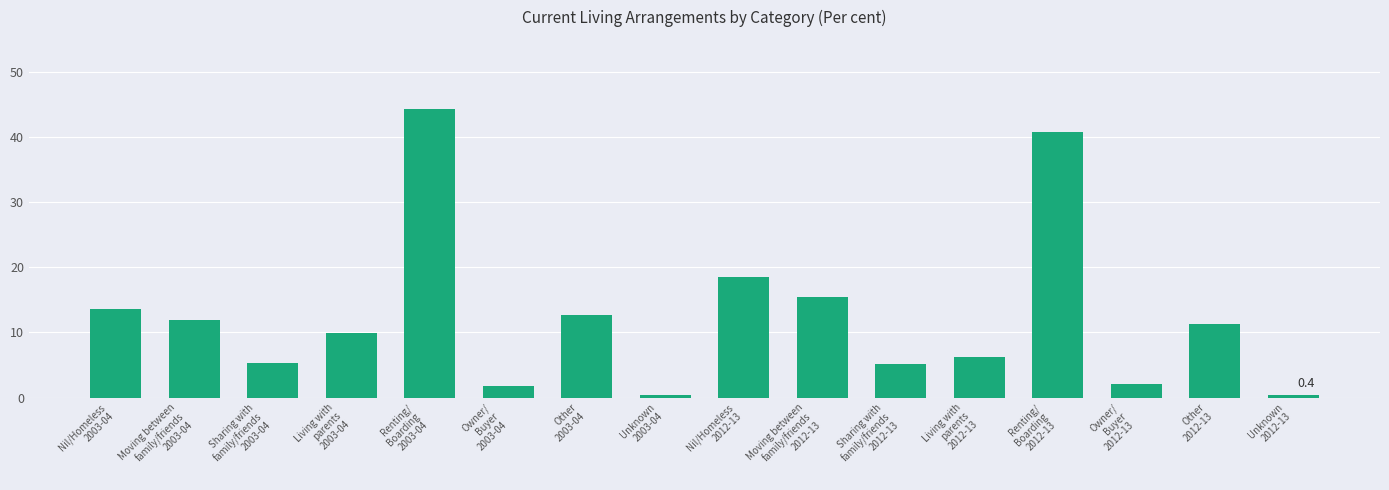

What is the value of the 1st bar from the left?

13.6